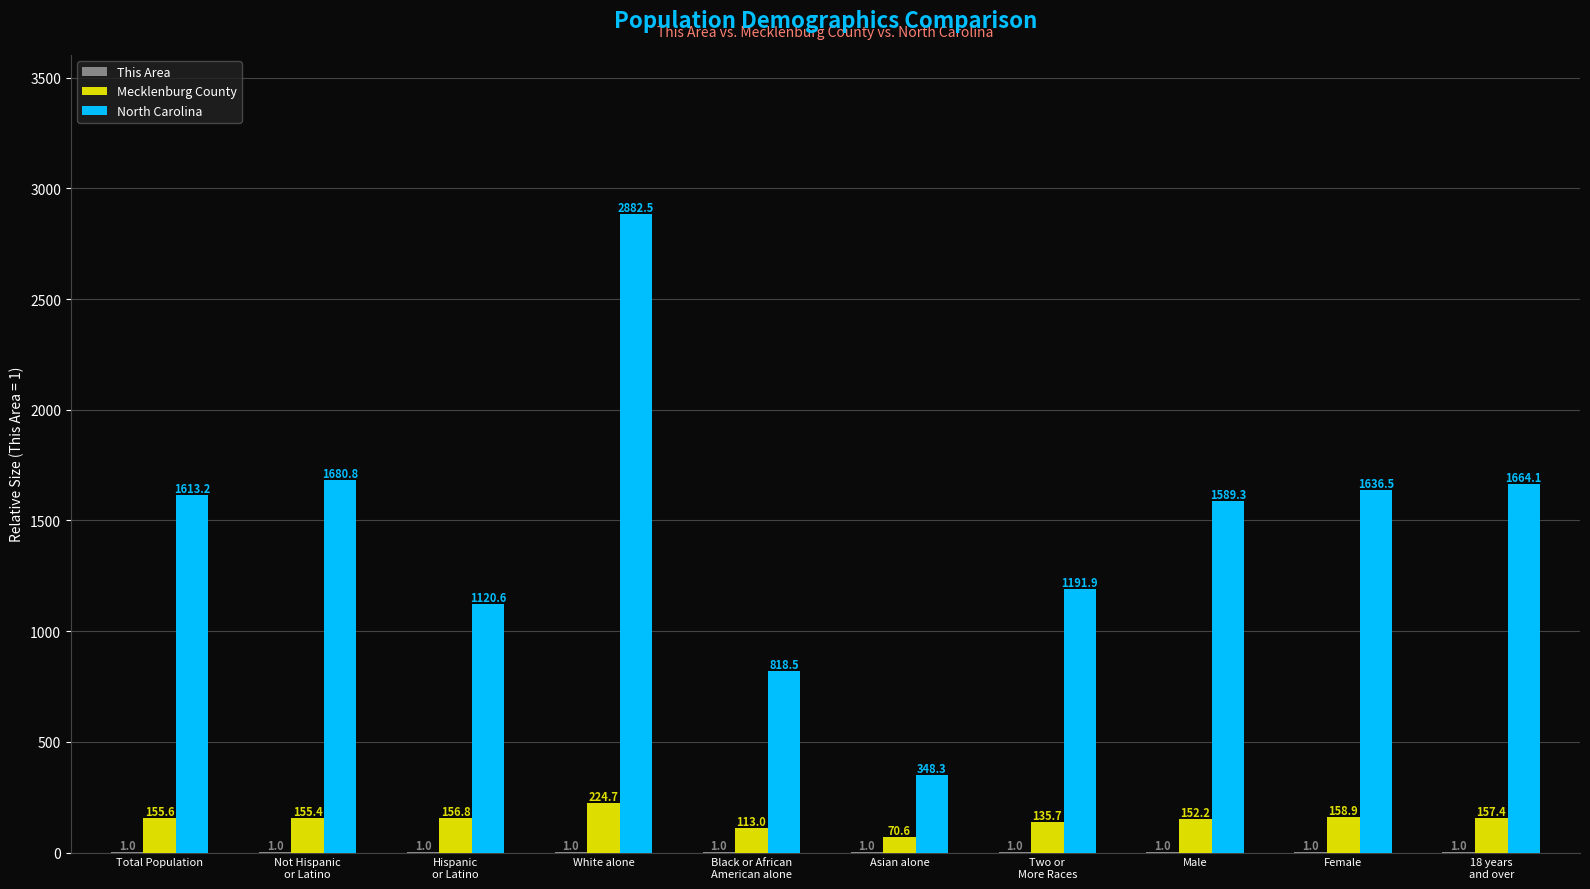

At which label is North Carolina closest to 1615?

Total Population